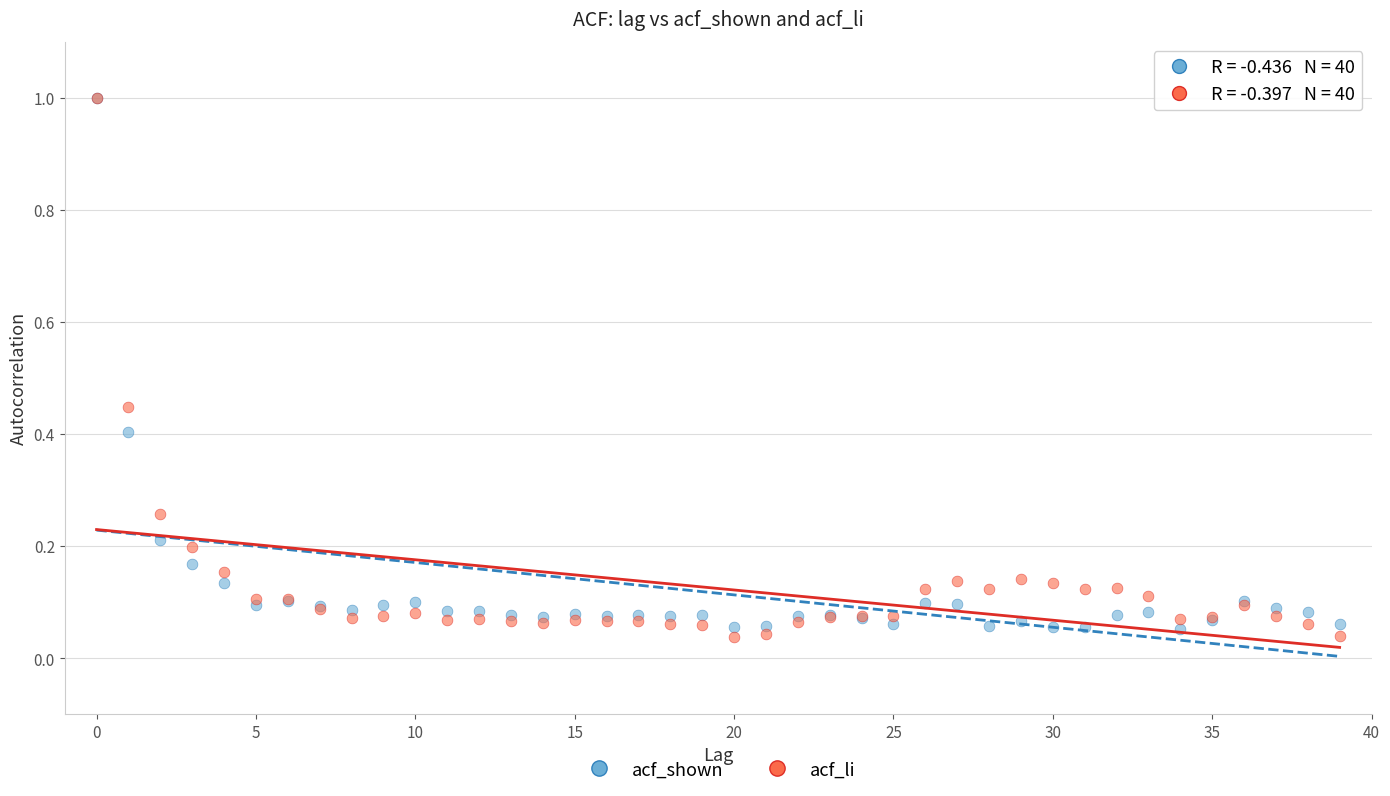

Which series reaches the minimum Y coordinate?

acf_li